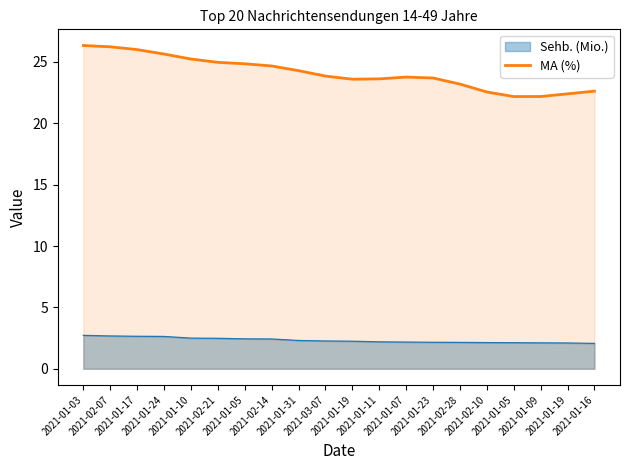

What is the smallest value displayed?

2.1